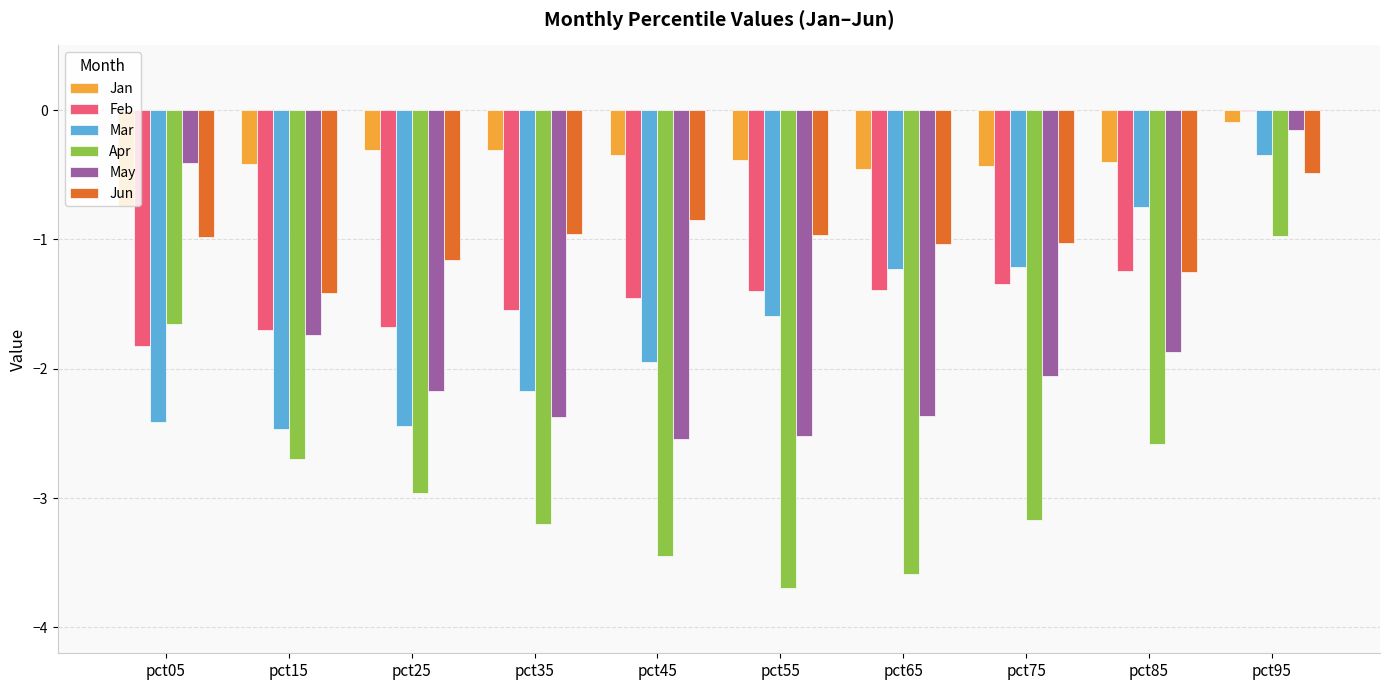

How many groups of bars are there?

10